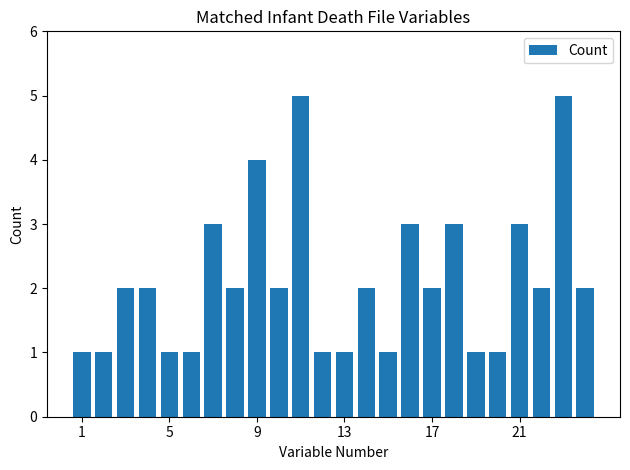

What is the difference between the maximum and minimum values?

4